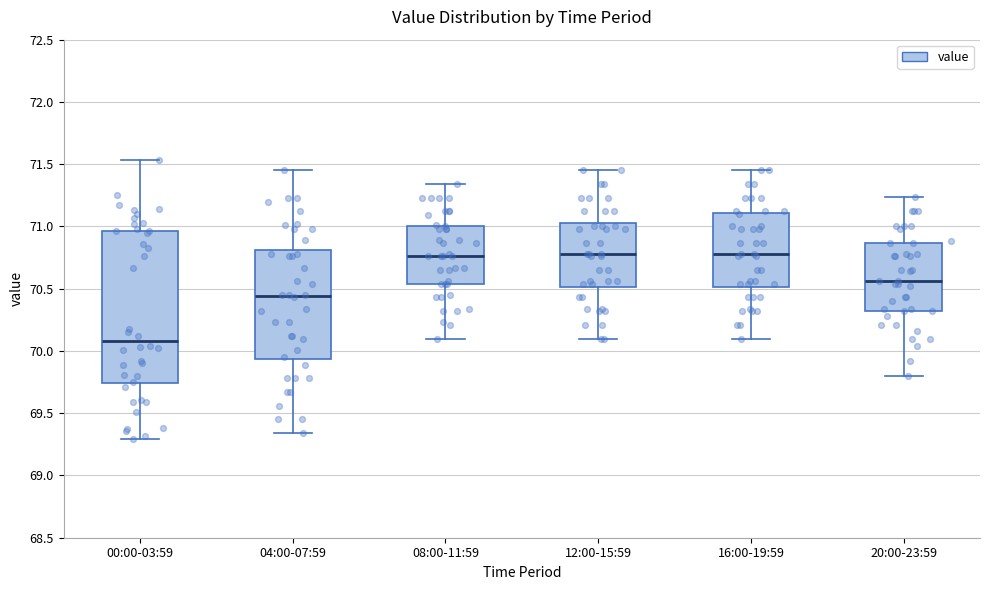

Which box is the tallest, from its lower edge to its upper edge?

00:00-03:59